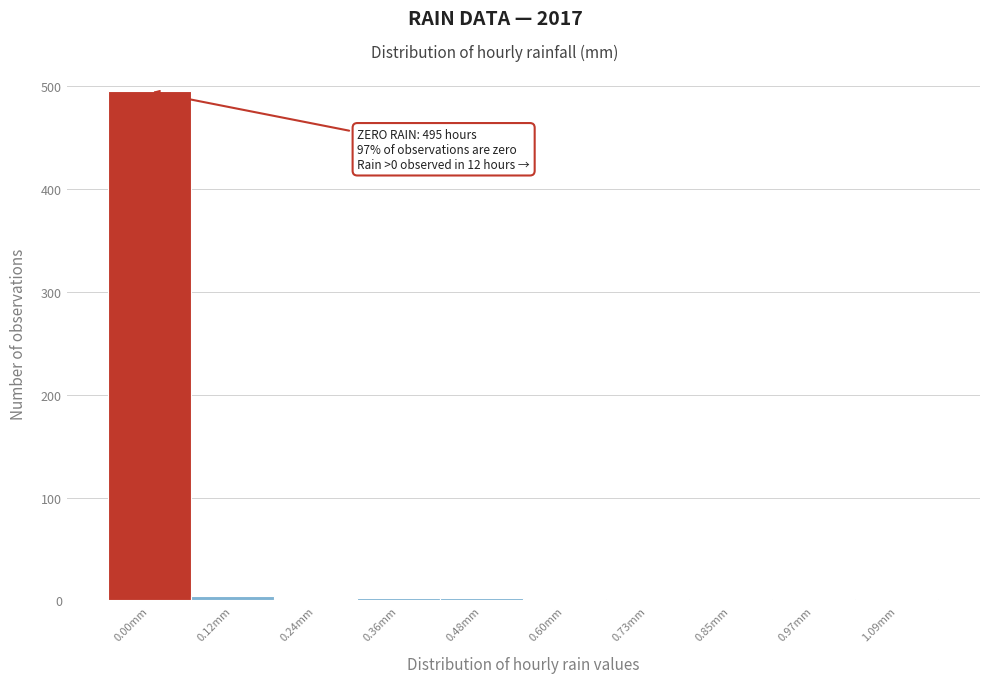

Is it true that the value at 0.85mm is -294?

False